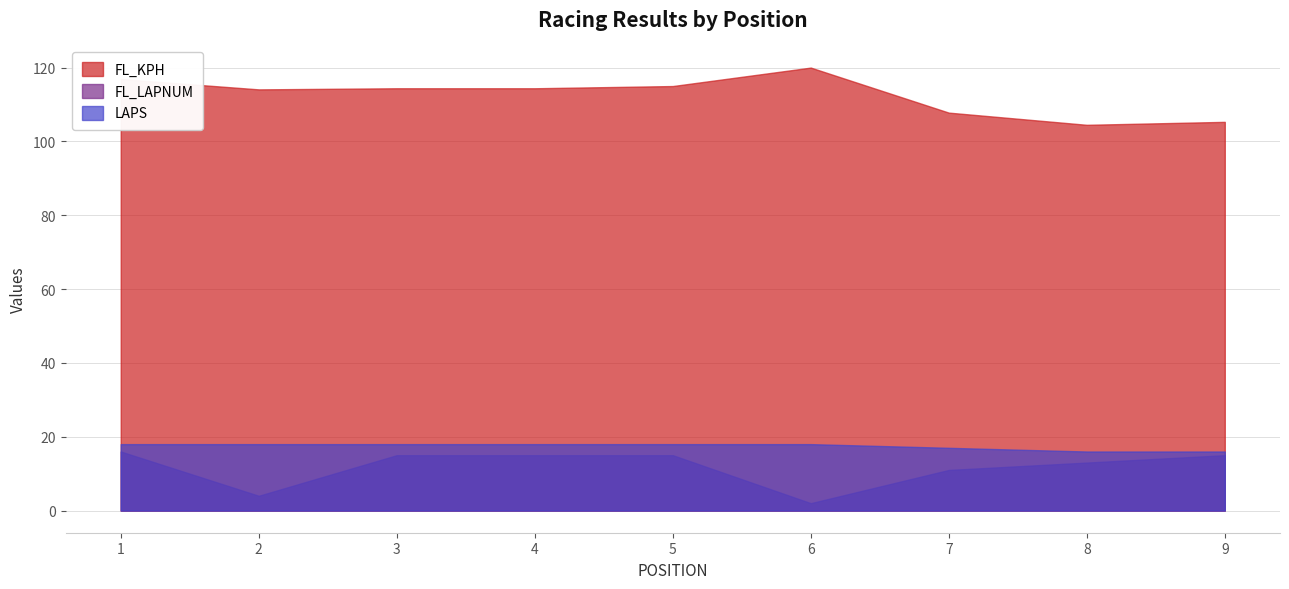

What are all the series names shown in the legend?

FL_KPH, FL_LAPNUM, LAPS